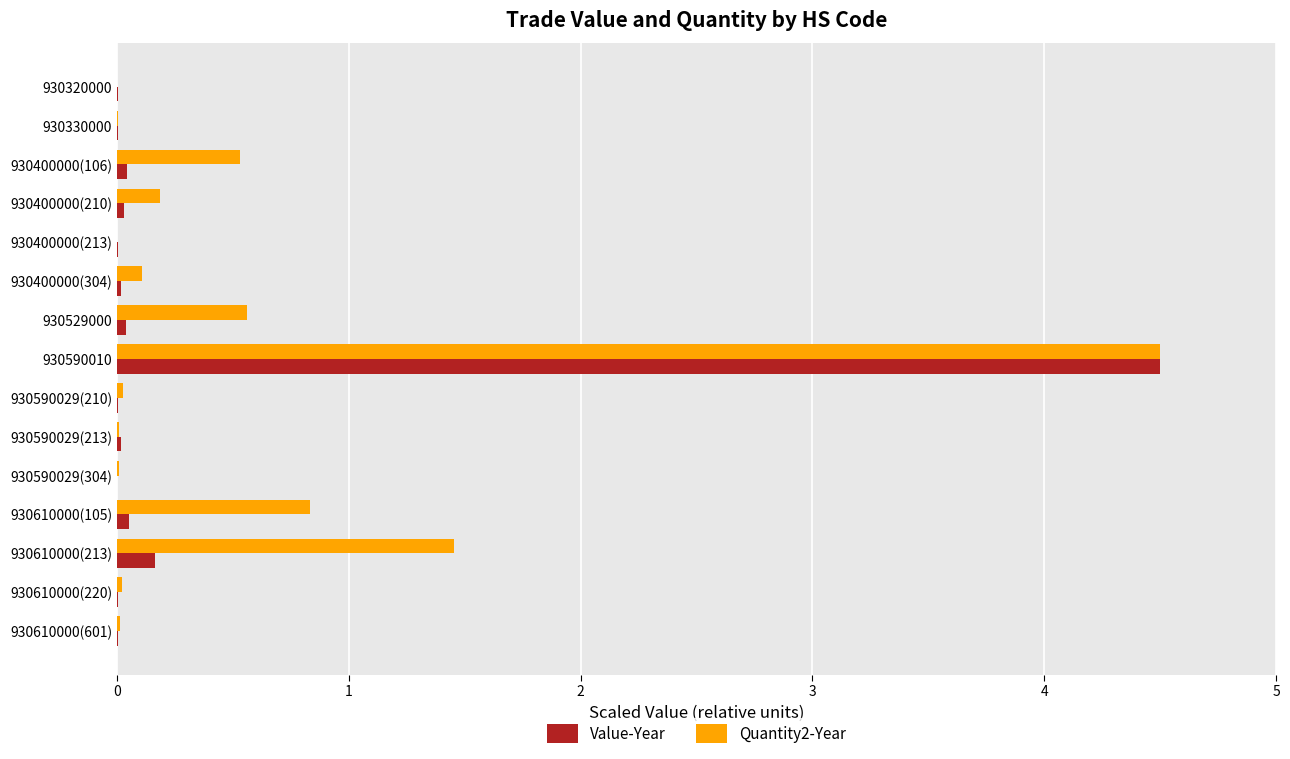

What is the sum of all Quantity2-Year values?

8.3